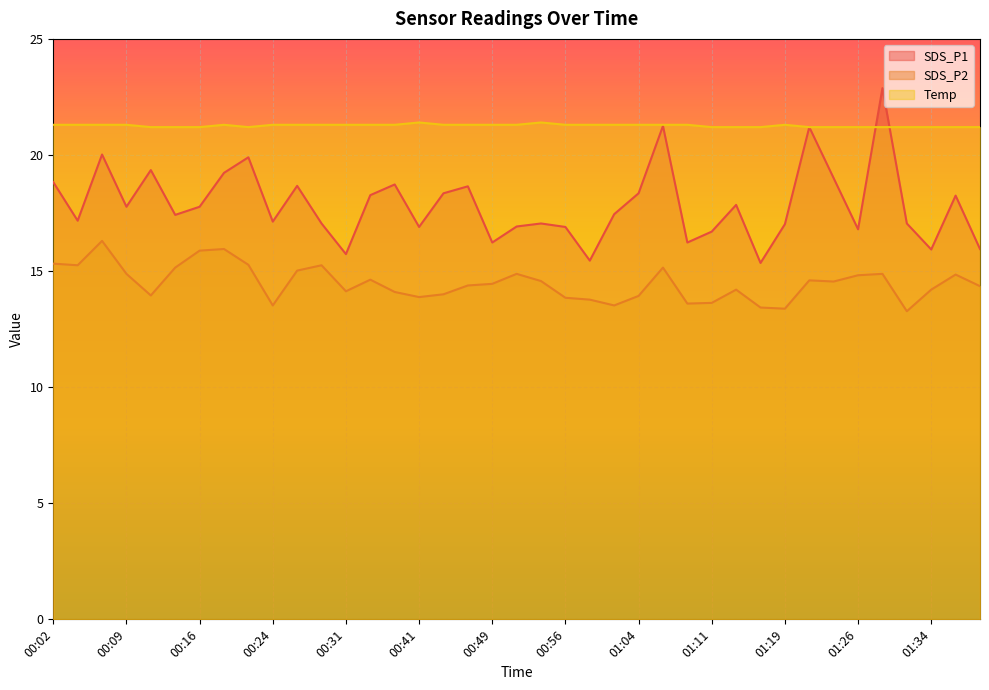

Reading left to right, transcribe all the data shown in this chart.

SDS_P1: 00:02=18.8	00:04=17.2	00:07=20.0	00:09=17.8	00:11=19.4	00:14=17.4	00:16=17.8	00:19=19.2	00:21=19.9	00:24=17.1	00:26=18.7	00:29=17.1	00:31=15.7	00:34=18.3	00:36=18.7	00:41=16.9	00:44=18.4	00:46=18.6	00:49=16.2	00:51=16.9	00:54=17.1	00:56=16.9	00:59=15.4	01:01=17.4	01:04=18.4	01:06=21.2	01:08=16.2	01:11=16.7	01:13=17.9	01:16=15.3	01:19=17.0	01:21=21.2	01:24=19.0	01:26=16.8	01:29=22.9	01:31=17.1	01:34=15.9	01:36=18.2	01:39=15.9
SDS_P2: 00:02=15.3	00:04=15.2	00:07=16.3	00:09=14.9	00:11=13.9	00:14=15.2	00:16=15.9	00:19=15.9	00:21=15.3	00:24=13.5	00:26=15.0	00:29=15.2	00:31=14.1	00:34=14.6	00:36=14.1	00:41=13.9	00:44=14.0	00:46=14.4	00:49=14.4	00:51=14.9	00:54=14.6	00:56=13.8	00:59=13.8	01:01=13.5	01:04=13.9	01:06=15.2	01:08=13.6	01:11=13.6	01:13=14.2	01:16=13.4	01:19=13.4	01:21=14.6	01:24=14.6	01:26=14.8	01:29=14.9	01:31=13.3	01:34=14.2	01:36=14.8	01:39=14.3
Temp: 00:02=21.3	00:04=21.3	00:07=21.3	00:09=21.3	00:11=21.2	00:14=21.2	00:16=21.2	00:19=21.3	00:21=21.2	00:24=21.3	00:26=21.3	00:29=21.3	00:31=21.3	00:34=21.3	00:36=21.3	00:41=21.4	00:44=21.3	00:46=21.3	00:49=21.3	00:51=21.3	00:54=21.4	00:56=21.3	00:59=21.3	01:01=21.3	01:04=21.3	01:06=21.3	01:08=21.3	01:11=21.2	01:13=21.2	01:16=21.2	01:19=21.3	01:21=21.2	01:24=21.2	01:26=21.2	01:29=21.2	01:31=21.2	01:34=21.2	01:36=21.2	01:39=21.2